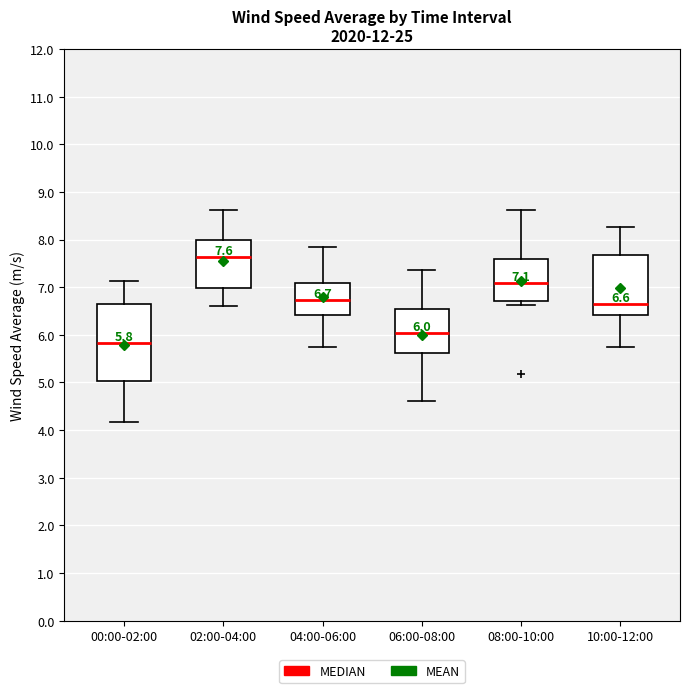

Comparing the boxes themselves (not the whiskers), which one is the tallest?

00:00-02:00